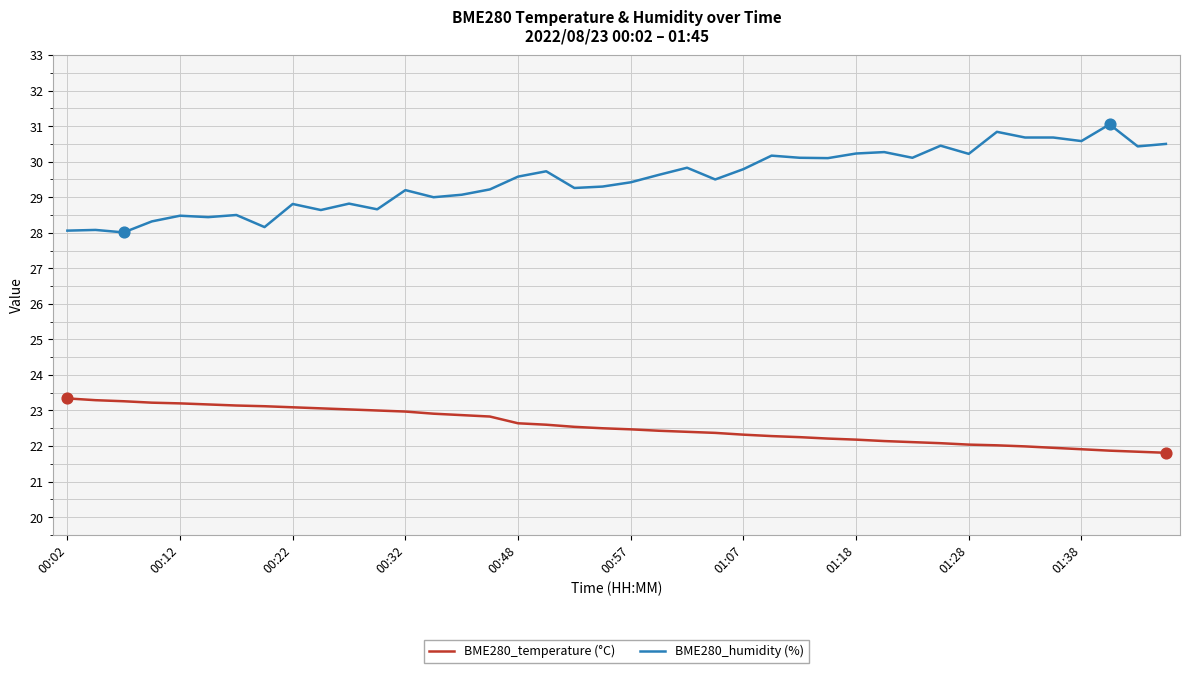

Which series has the largest total across all categories?

BME280_humidity (%)